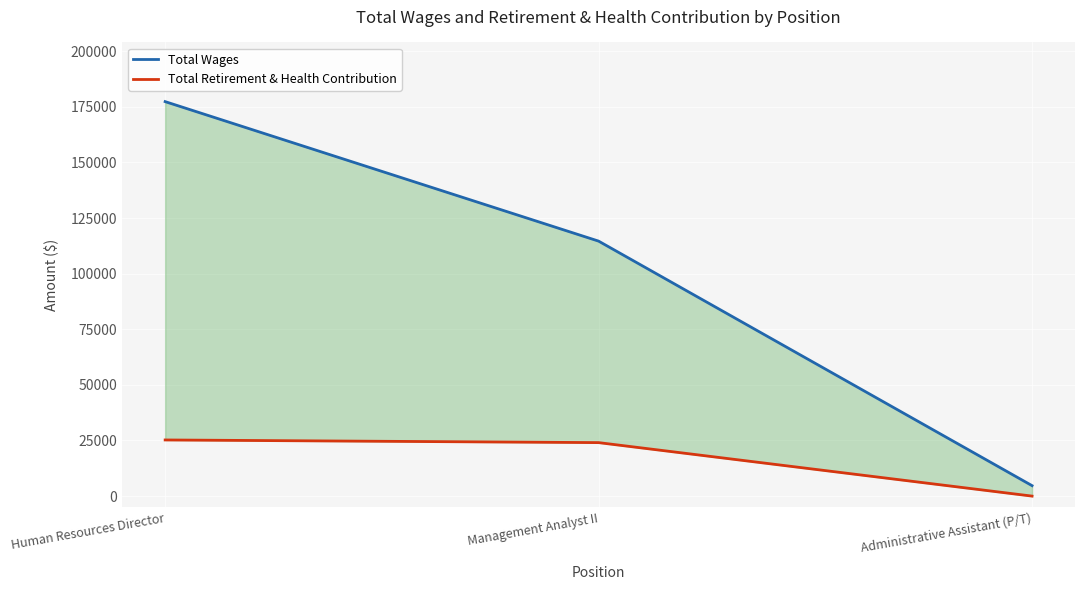

What is the spread (max minus min) of values at Management Analyst II?

90583